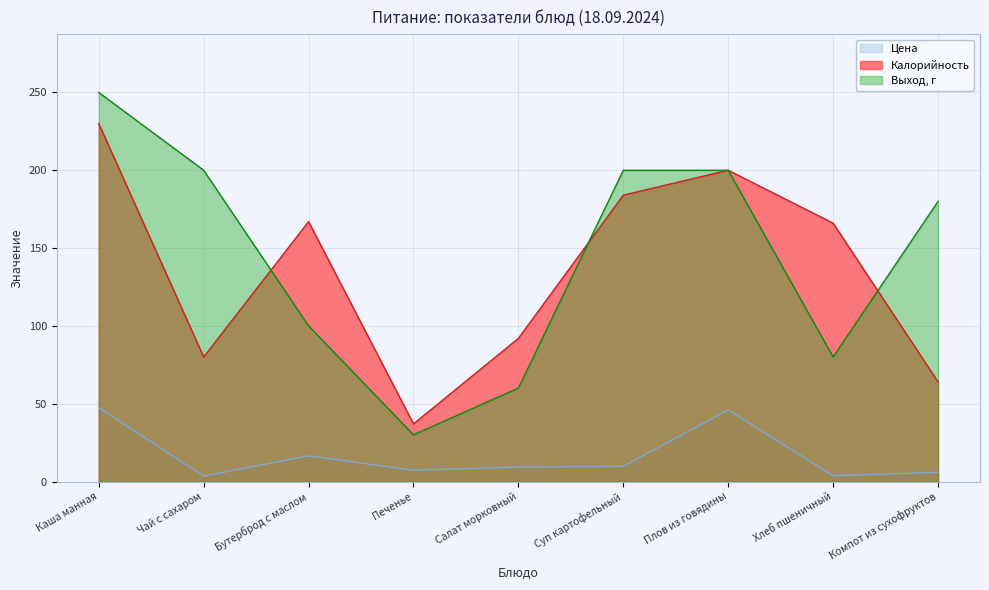

How many categories are shown in the chart?

9